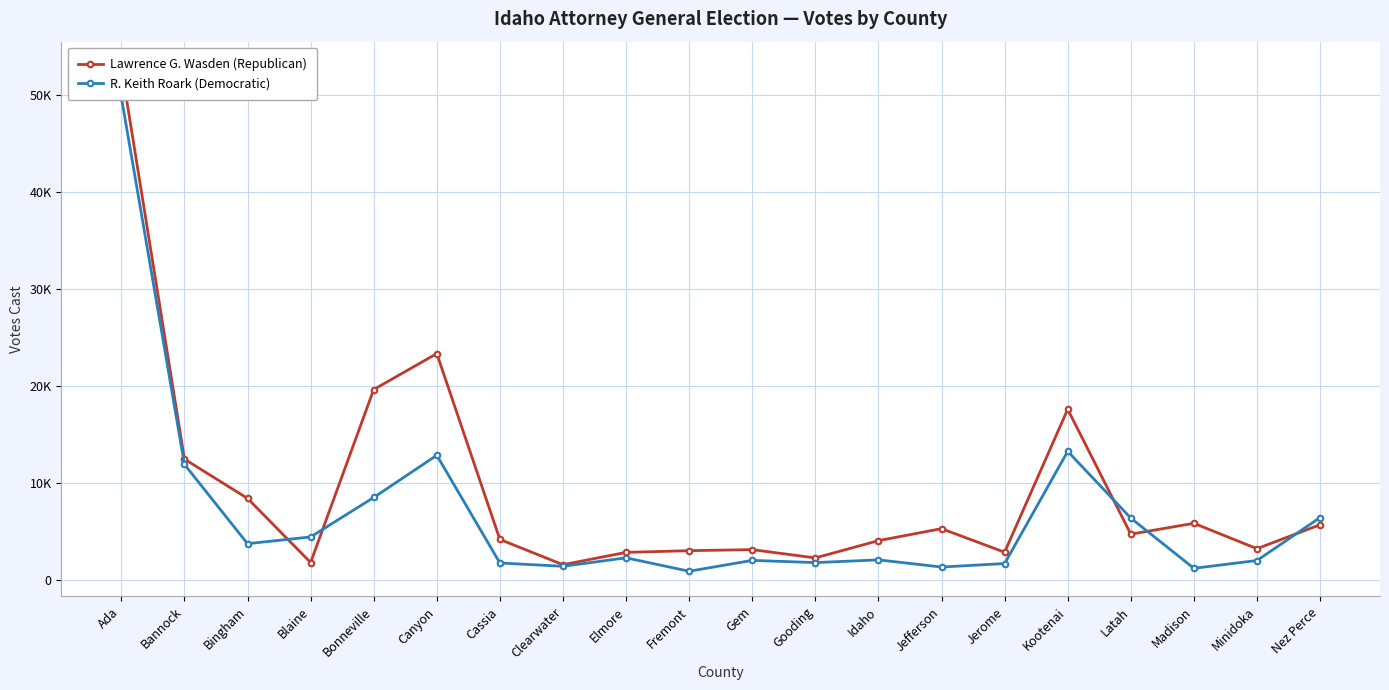

What is the value of the R. Keith Roark (Democratic) point at the 16th from the left?

13253